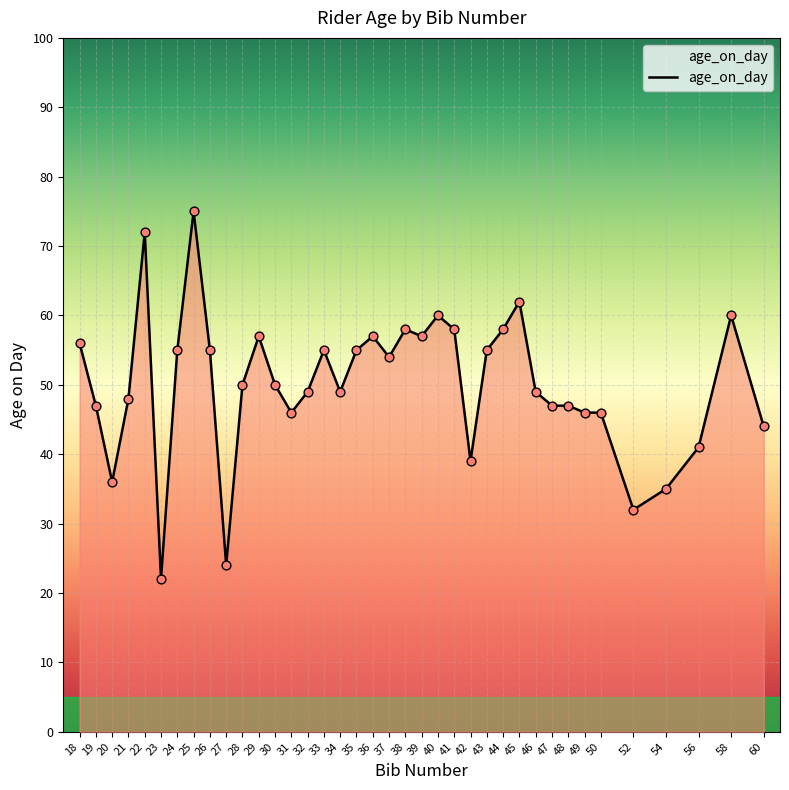

Approximately how many times larger is the value at 27 compared to 58?

0.4